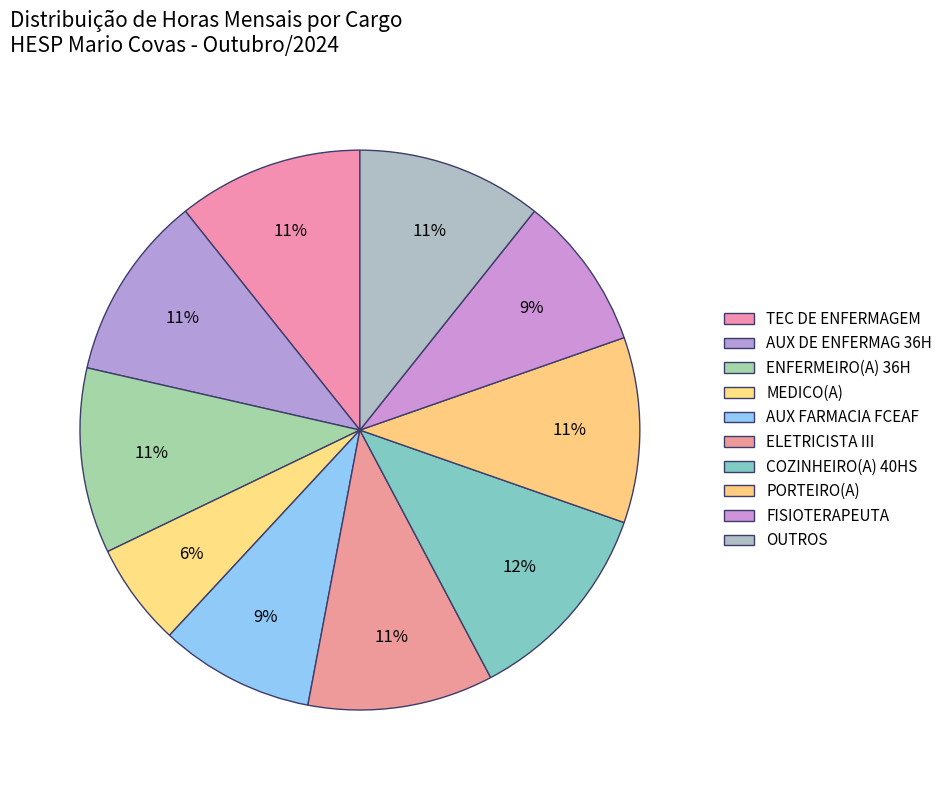

How many segments does this pie chart have?

10